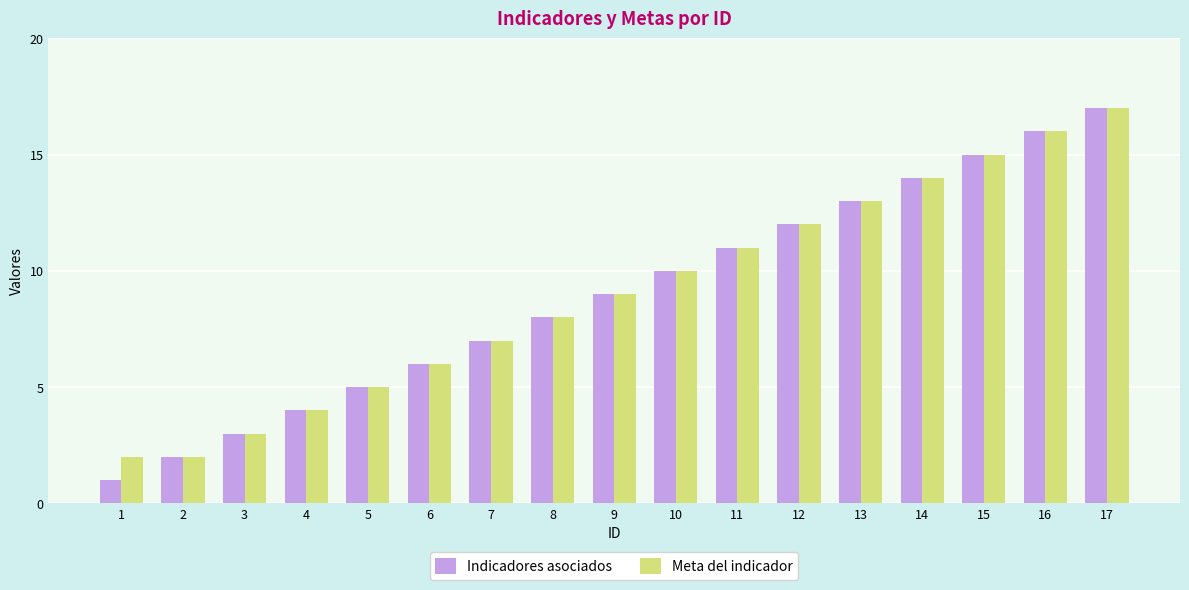

How many groups of bars are there?

17